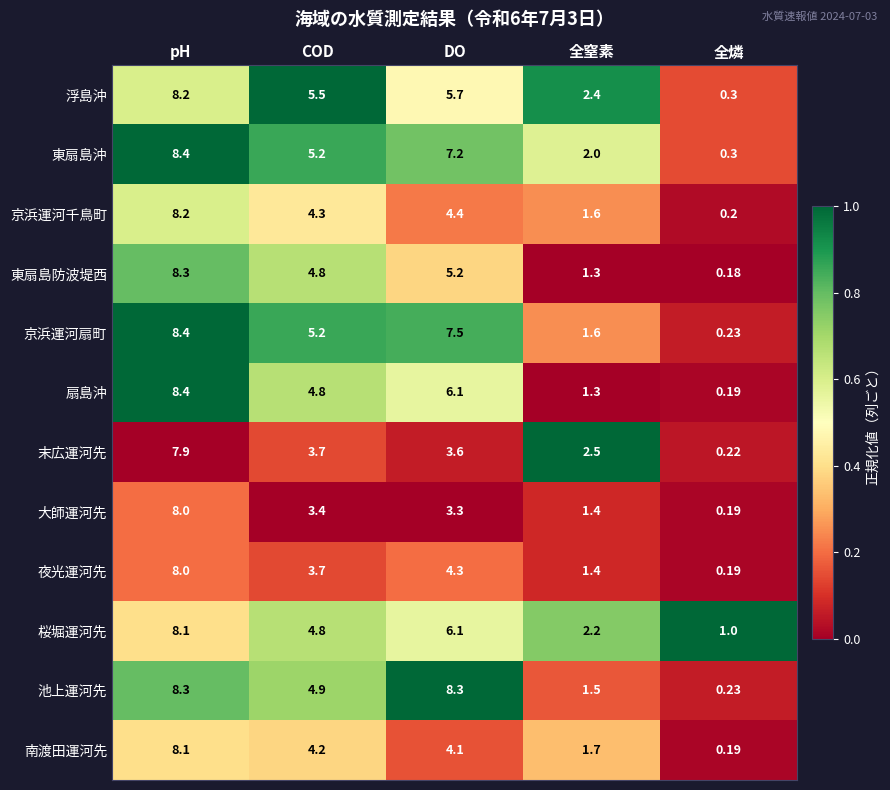

List the labels in order of 桜堀運河先 value, largest first.

pH, DO, COD, 全窒素, 全燐